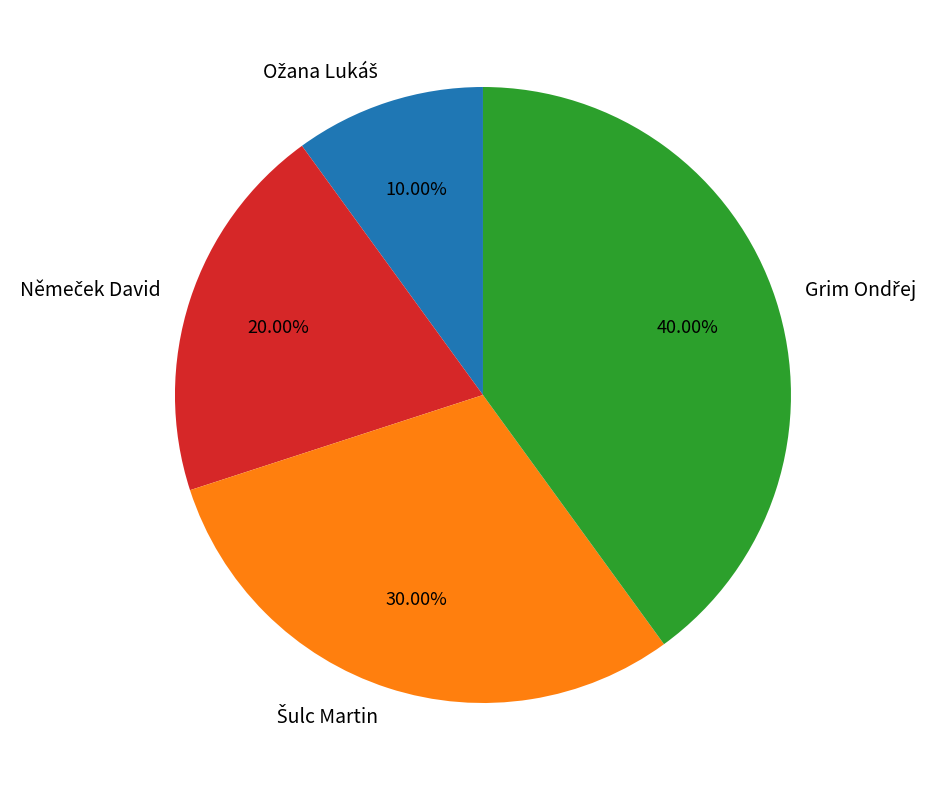

Is there any slice that represents more than half of the pie?

No